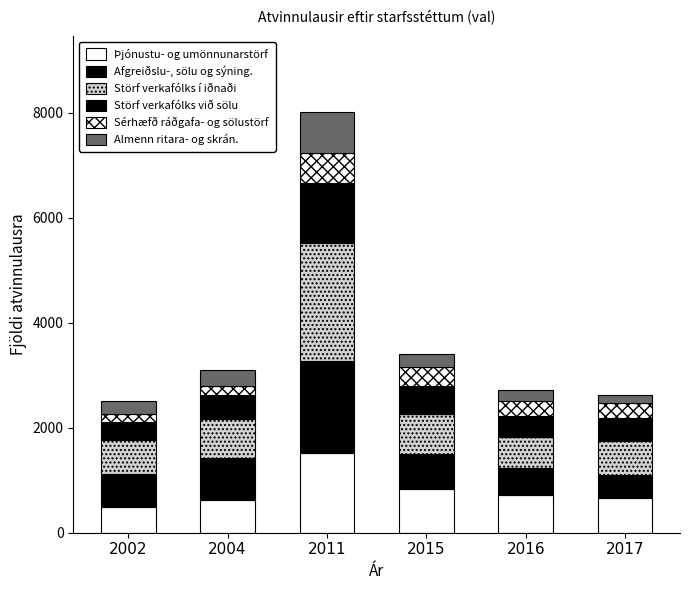

Rank the series by their maximum value, from highest to lowest.

Störf verkafólks í iðnaði, Afgreiðslu-, sölu og sýning., Þjónustu- og umönnunarstörf, Störf verkafólks við sölu, Almenn ritara- og skrán., Sérhæfð ráðgafa- og sölustörf